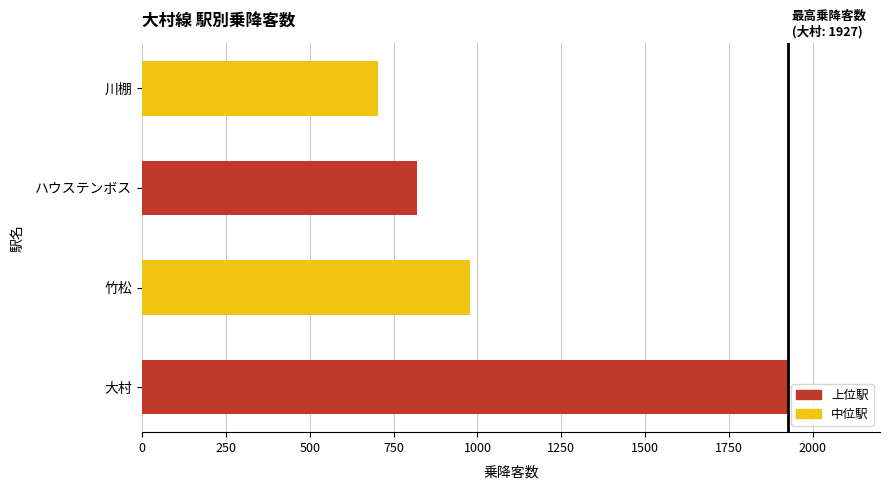

Reading bottom to top, extract all data points from this chart.

大村=1927	竹松=978	ハウステンボス=821	川棚=704